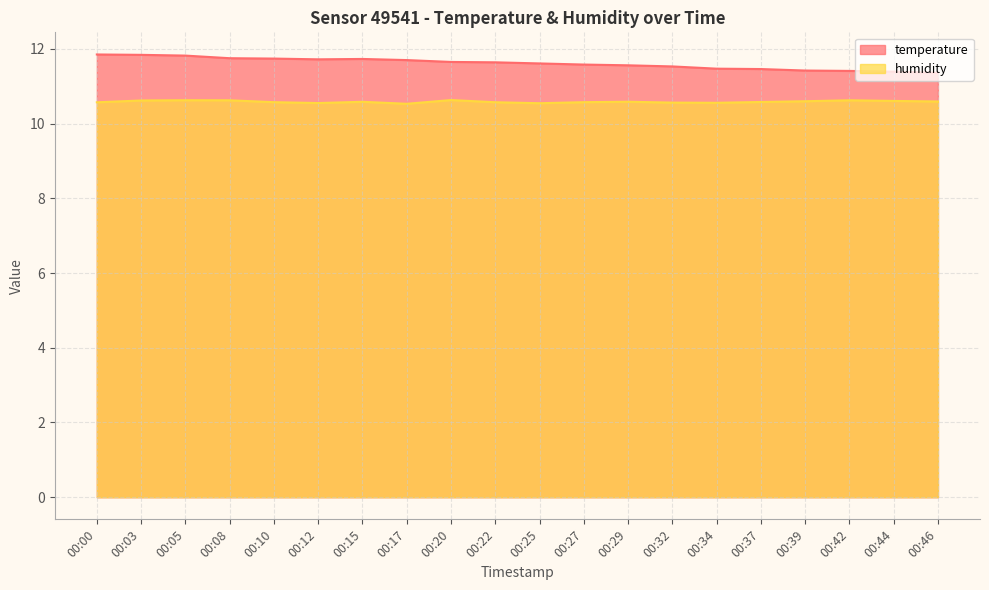

Does the chart have visible grid lines?

Yes